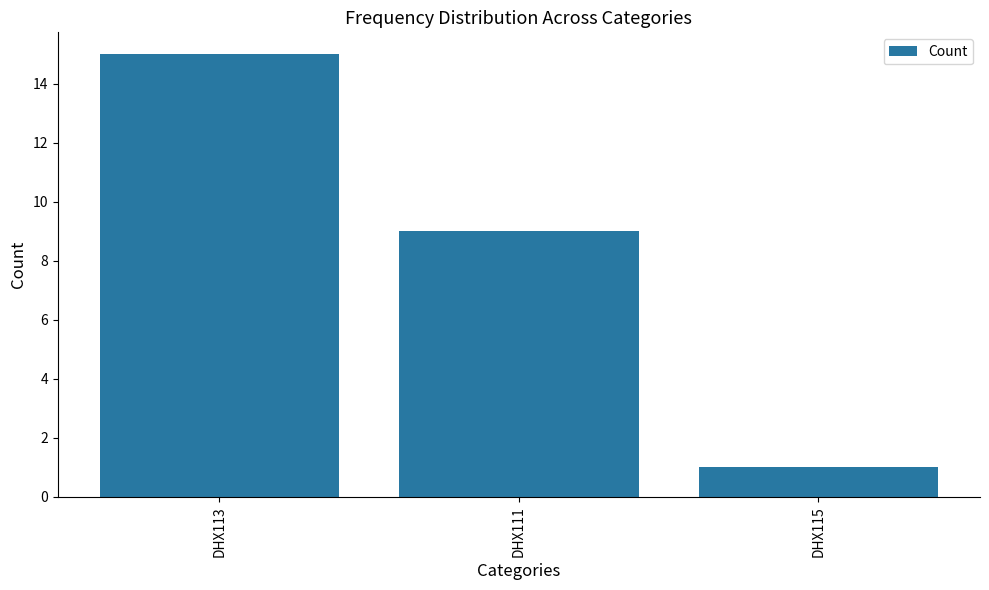

How many data points are less than 9?

1